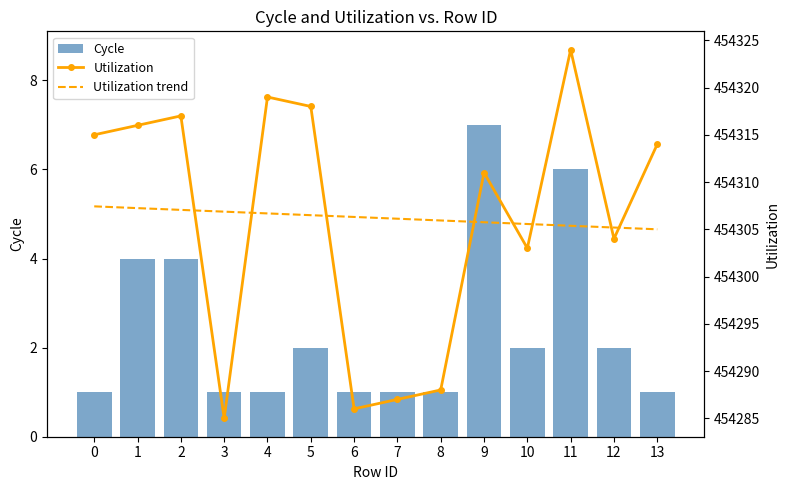

Reading right to left, list all the values displayed in this chart.

Cycle: 13=1.0	12=2.0	11=6.0	10=2.0	9=7.0	8=1.0	7=1.0	6=1.0	5=2.0	4=1.0	3=1.0	2=4.0	1=4.0	0=1.0
Utilization: 13=454314.0	12=454304.0	11=454324.0	10=454303.0	9=454311.0	8=454288.0	7=454287.0	6=454286.0	5=454318.0	4=454319.0	3=454285.0	2=454317.0	1=454316.0	0=454315.0
Utilization trend: 13=454305.0	12=454305.2	11=454305.4	10=454305.6	9=454305.7	8=454305.9	7=454306.1	6=454306.3	5=454306.5	4=454306.7	3=454306.9	2=454307.1	1=454307.2	0=454307.4